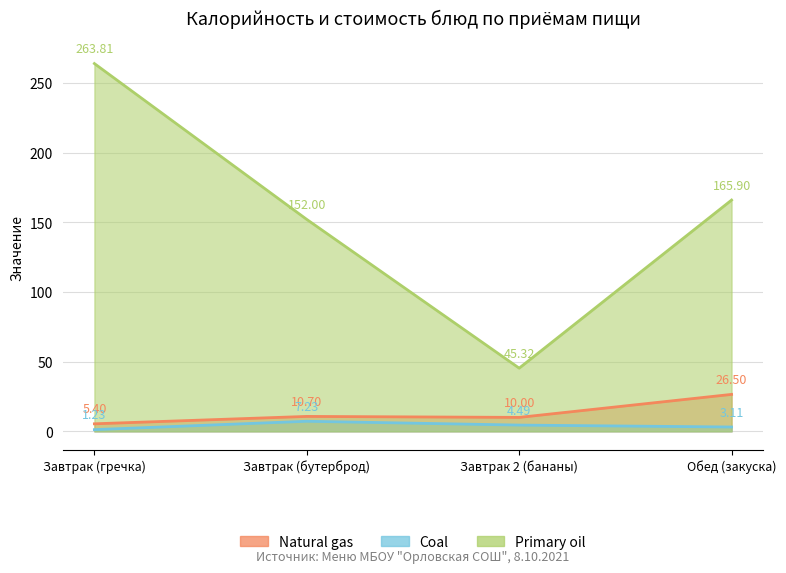

Which category has the lowest value in the Primary oil series?

Завтрак 2 (бананы)